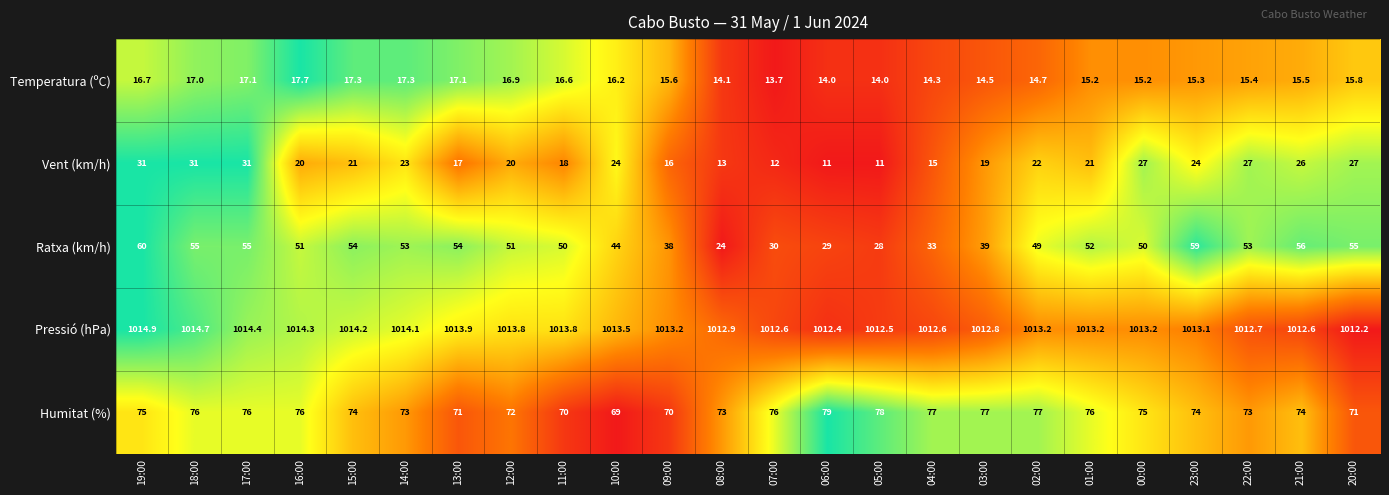

Rank the series at 18:00 from lowest to highest value.

Temperatura (ºC), Vent (km/h), Ratxa (km/h), Humitat (%), Pressió (hPa)